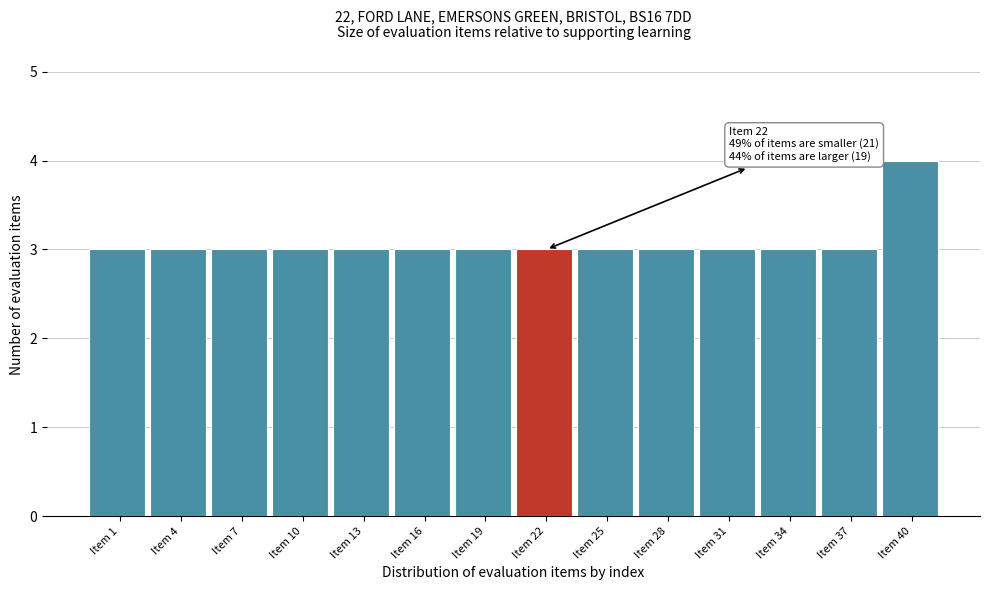

Reading left to right, list all the values displayed in this chart.

3	3	3	3	3	3	3	3	3	3	3	3	3	4